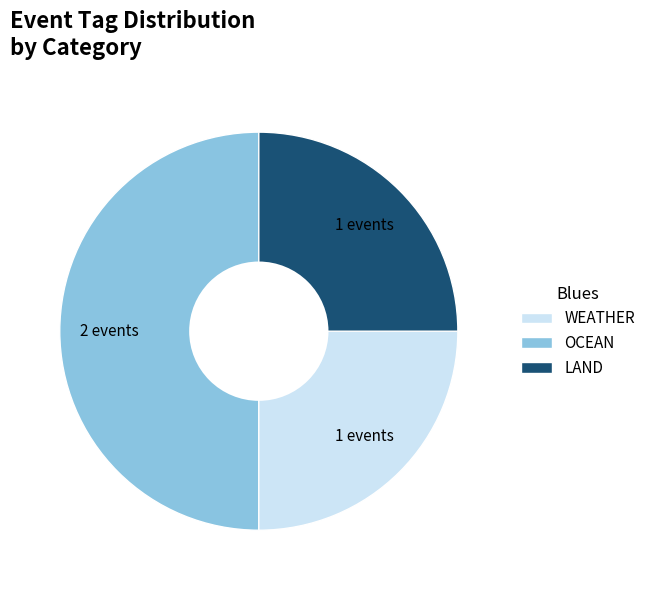

How many segments does this pie chart have?

3